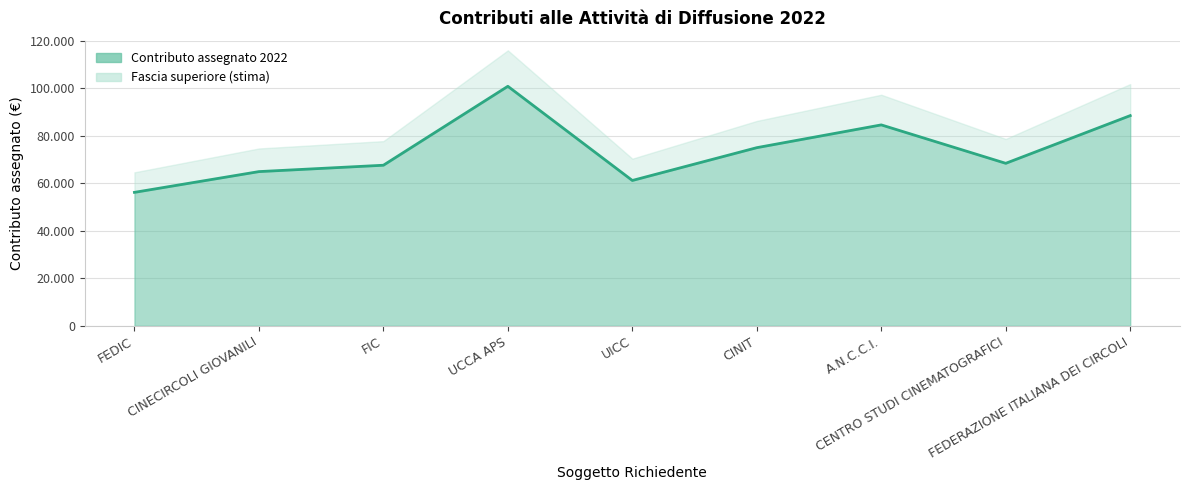

Is it true that the value at CINIT is 41347?

False